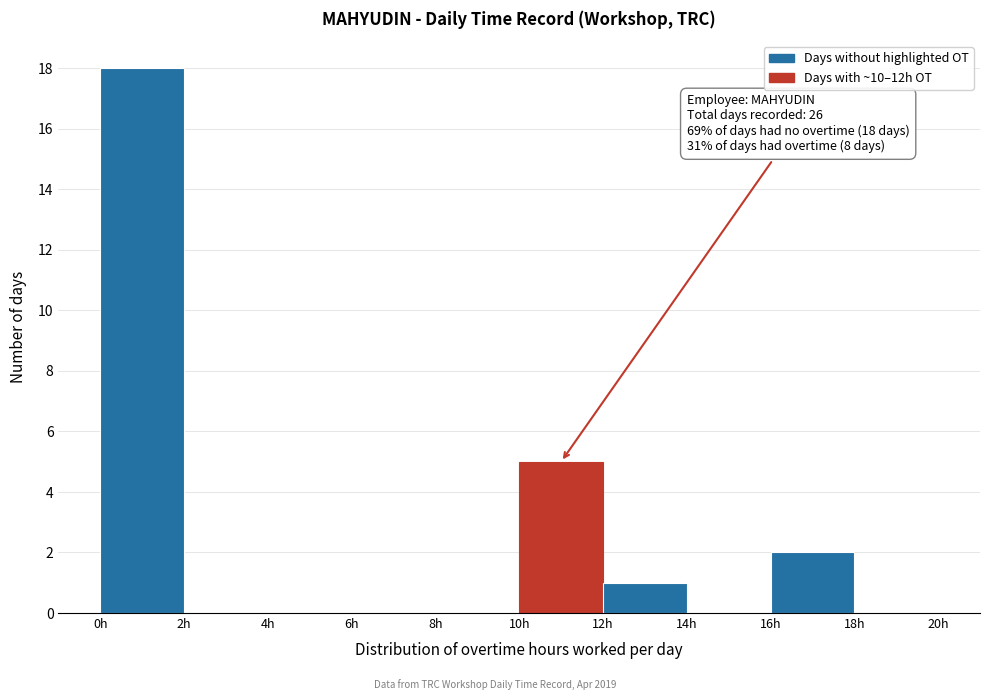

Over which range of the x-axis is the bar tallest?

0 to 2